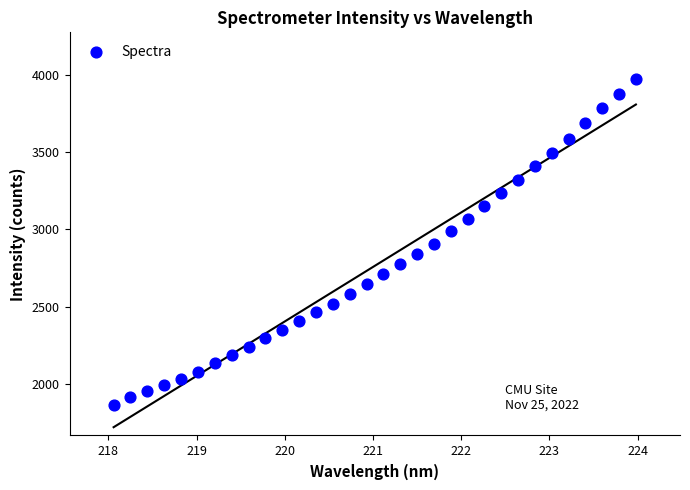

What is the range of X values (max minus min)?

5.9